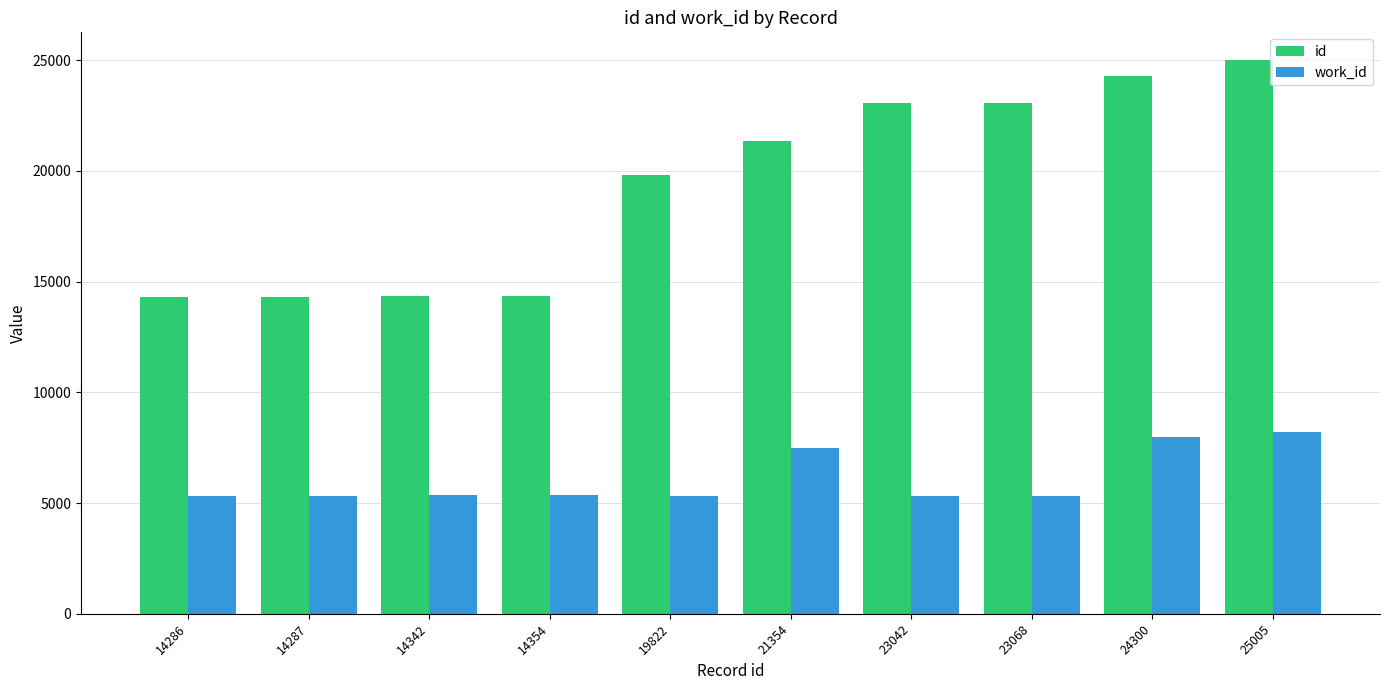

Which series changed the most between 14354 and 23068?

id